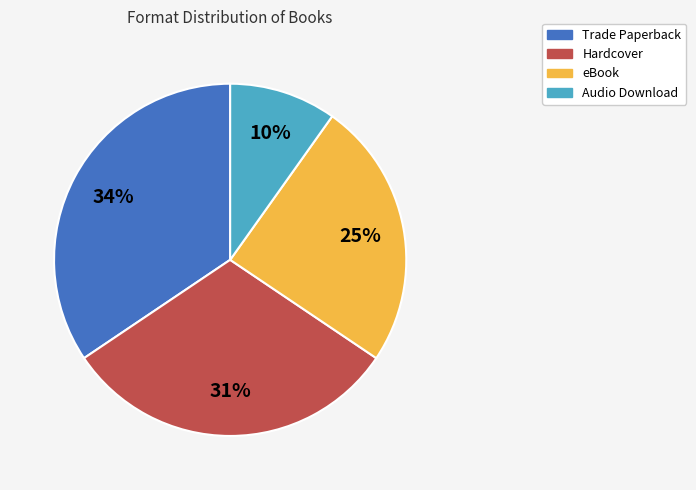

To the nearest percent, what percentage of the pie is eBook?

25%